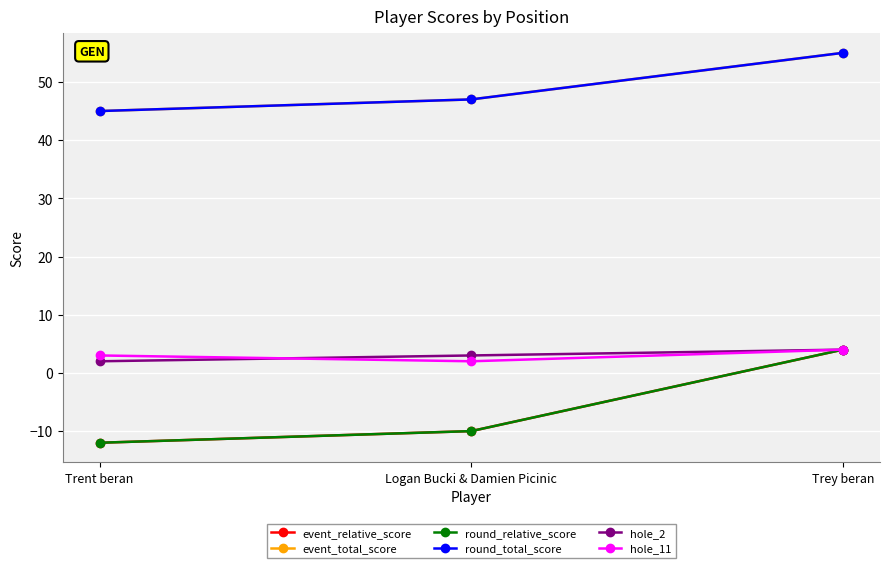

What is the difference between the maximum and minimum values in the round_total_score series?

10